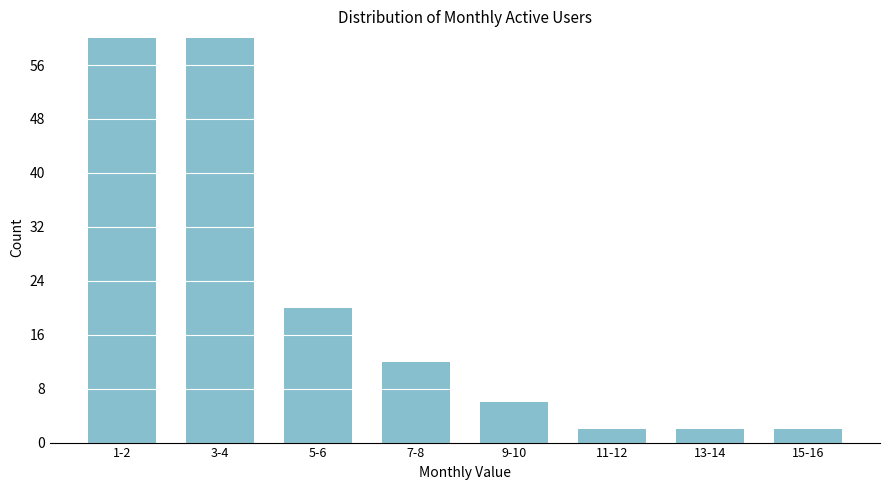

Reading left to right, transcribe all the data shown in this chart.

60	60	20	12	6	2	2	2